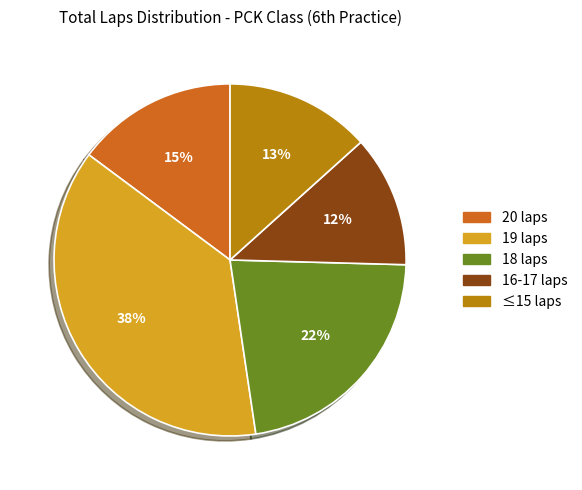

Which category has the biggest portion of the pie?

19 laps